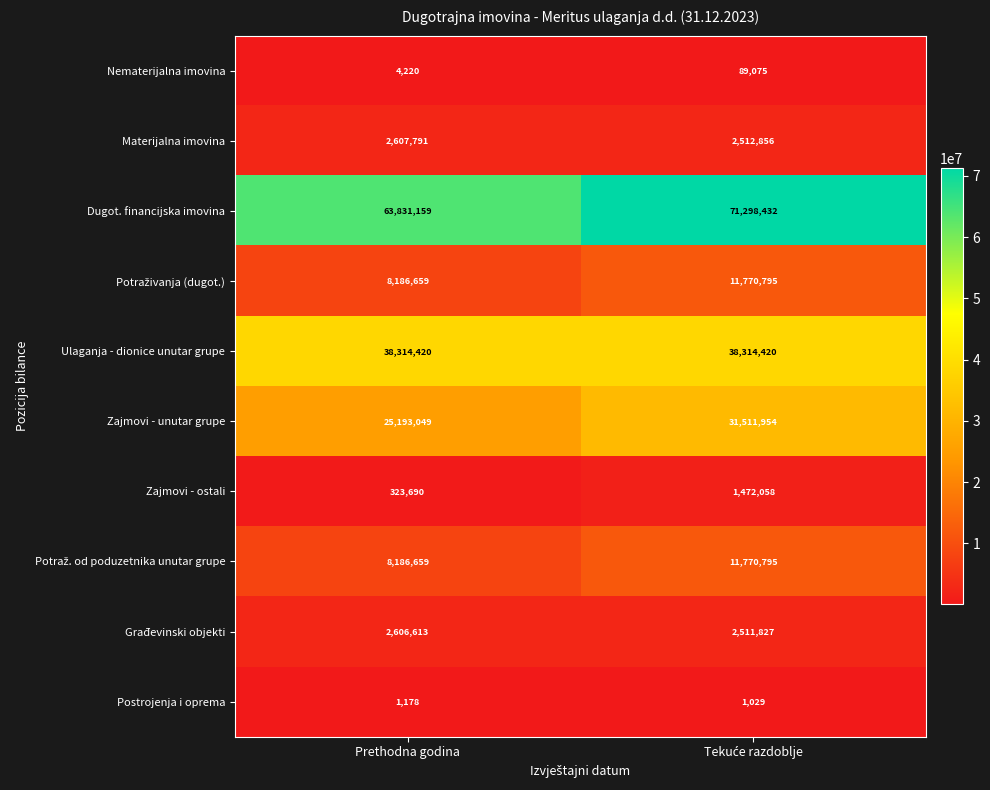

At how many categories does at least one series exceed 56020709?

2